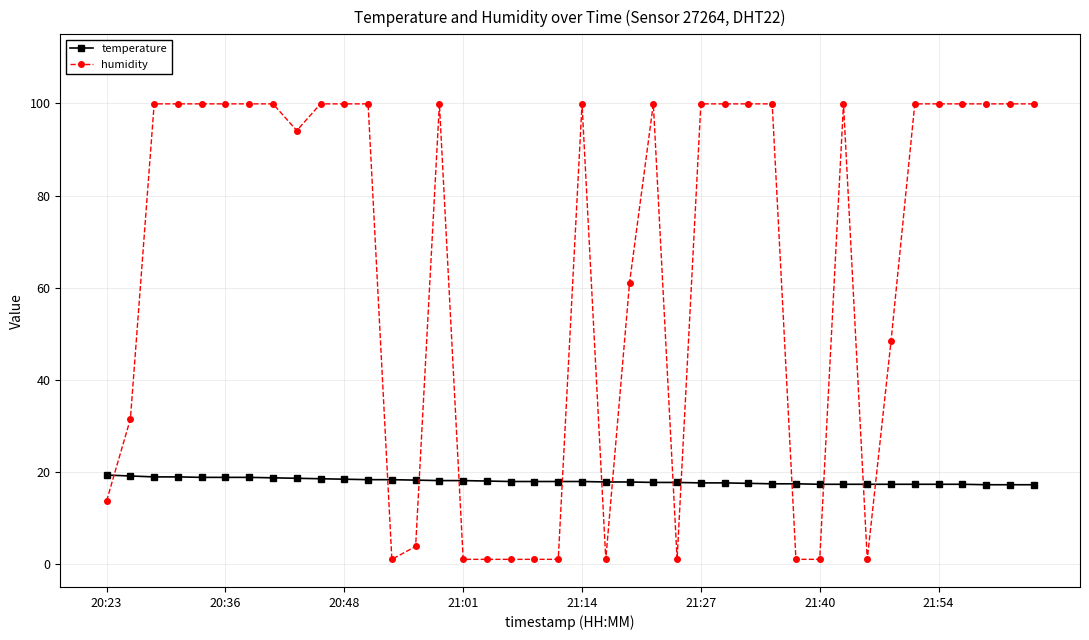

Which series has the largest range (max minus min)?

humidity